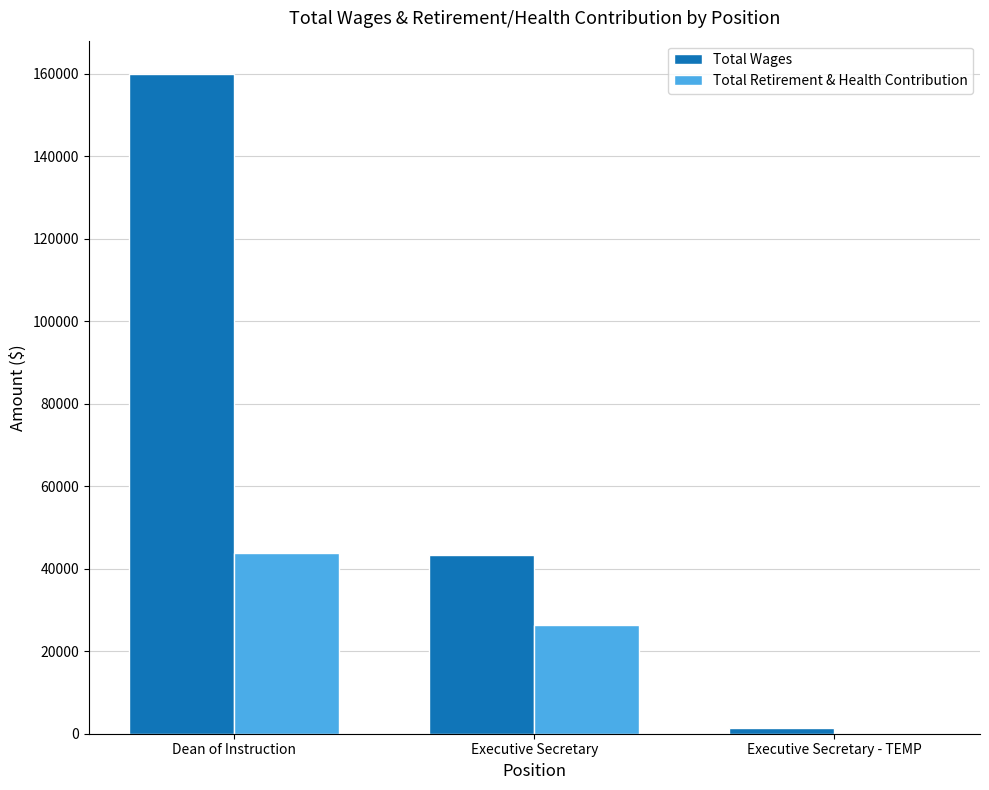

Which category has the highest value in the Total Retirement & Health Contribution series?

Dean of Instruction